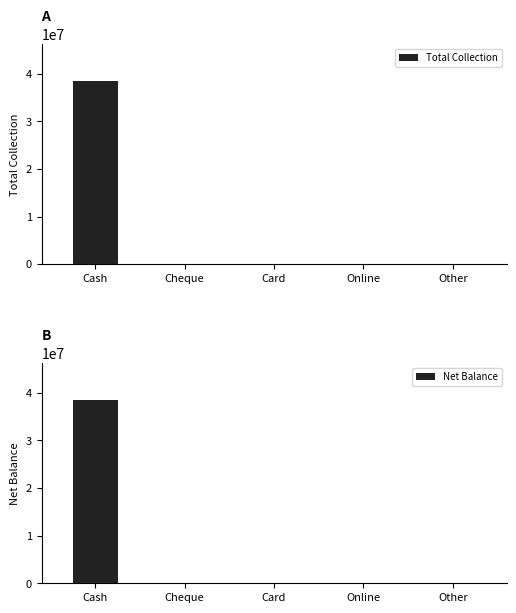

True or false: Net Balance has a value of 26069774 at Cash.

False